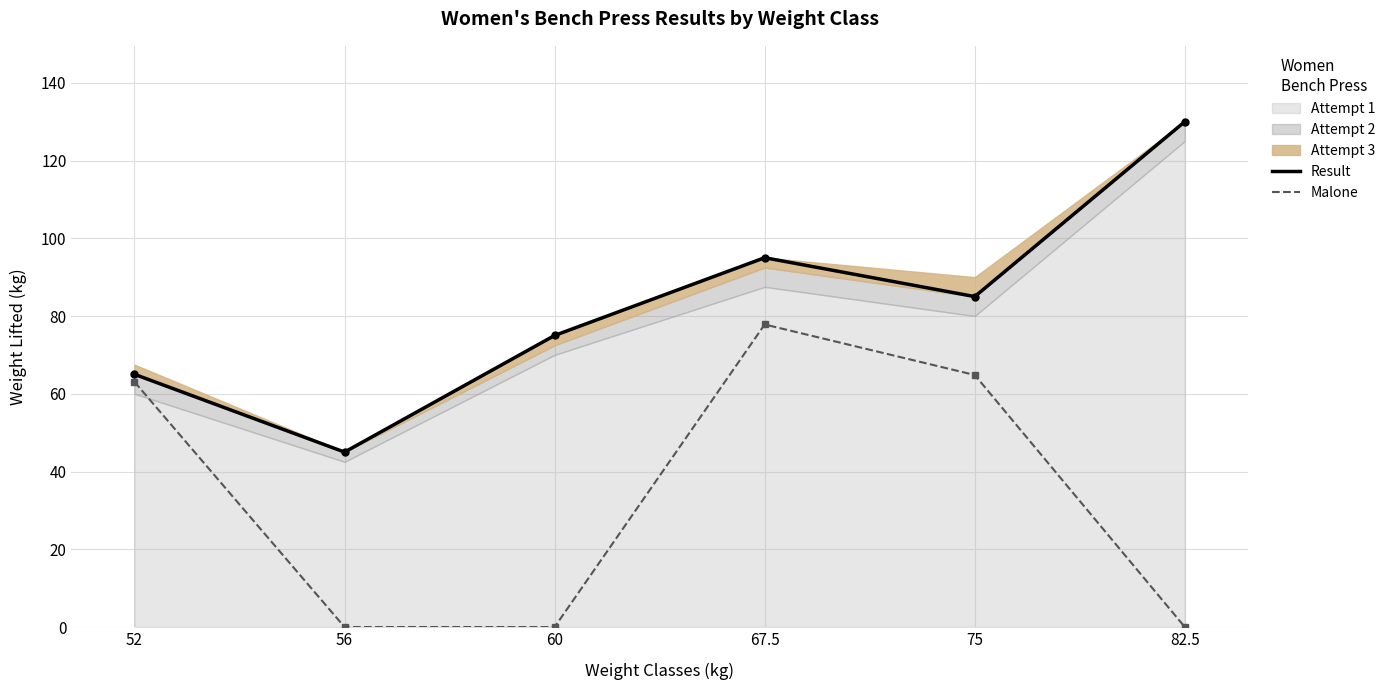

Which series has the largest range (max minus min)?

Result